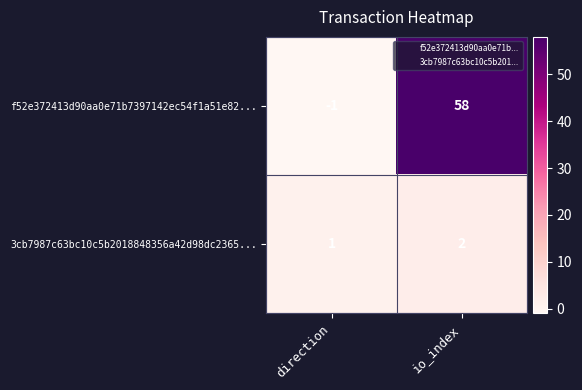

Which category has the highest value across all series?

io_index